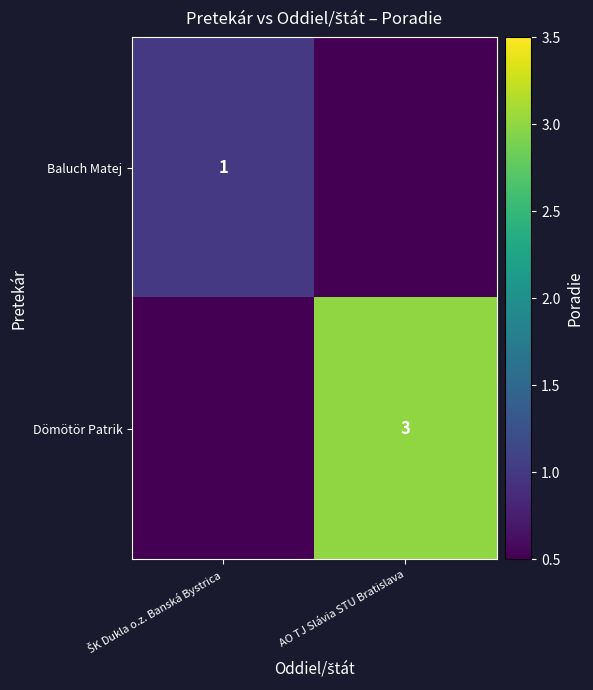

True or false: Dömötör Patrik has a value of 4 at AO TJ Slávia STU Bratislava.

False